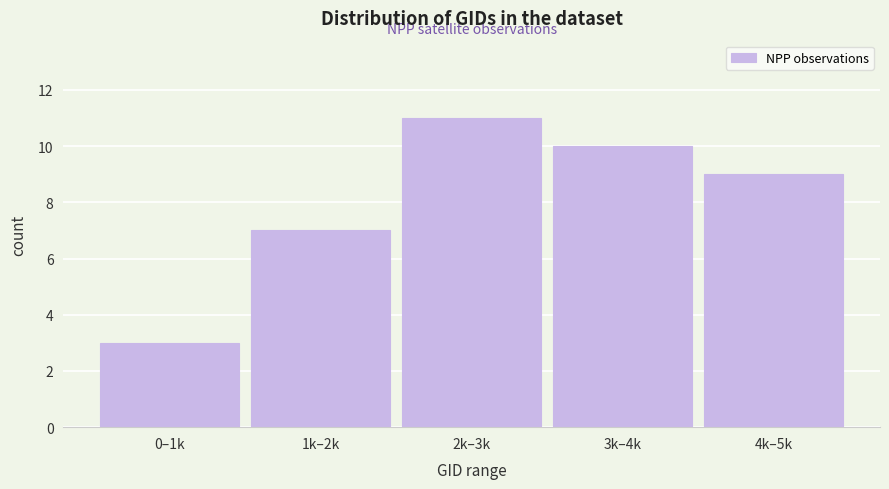

Reading left to right, what are all the values shown in this chart?

0–1k=3	1k–2k=7	2k–3k=11	3k–4k=10	4k–5k=9